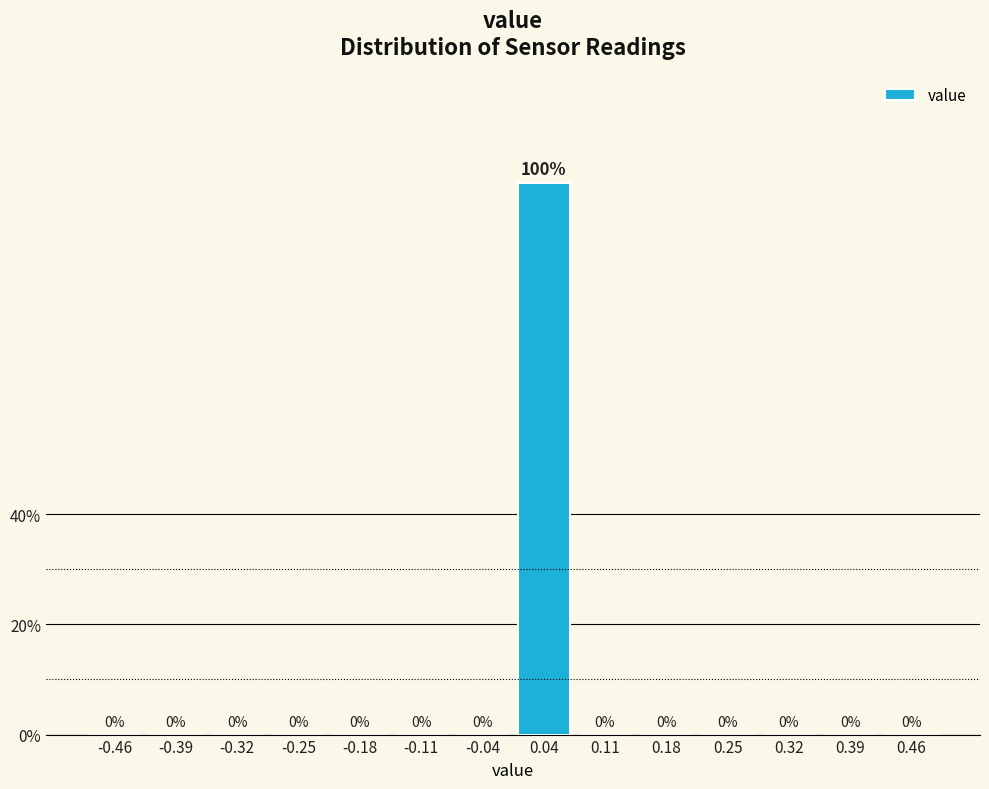

Reading left to right, list every bar in this chart as the range it spans on the x-axis followed by its height. The bar edges are not printed on the chart, so give them approximately, as read against the axis.

-0.50 to -0.43: 0
-0.43 to -0.36: 0
-0.36 to -0.29: 0
-0.29 to -0.21: 0
-0.21 to -0.14: 0
-0.14 to -0.07: 0
-0.07 to 0.00: 0
0.00 to 0.07: 100
0.07 to 0.14: 0
0.14 to 0.21: 0
0.21 to 0.29: 0
0.29 to 0.36: 0
0.36 to 0.43: 0
0.43 to 0.50: 0